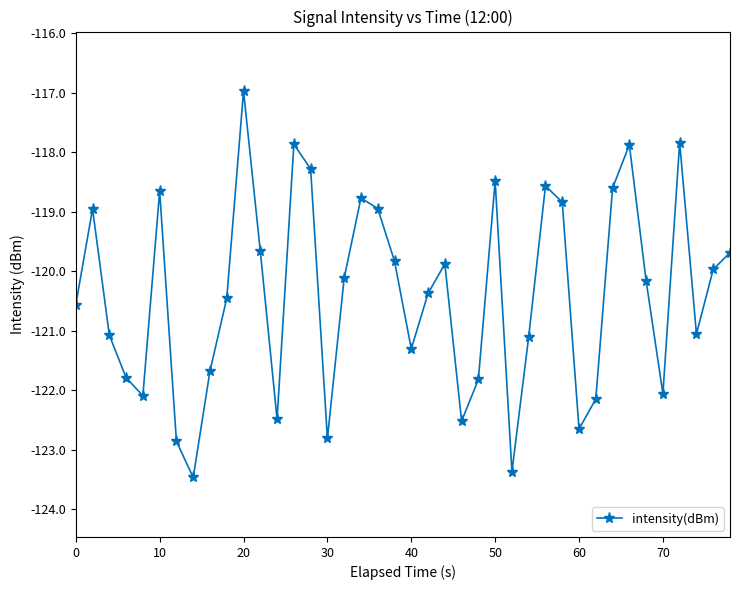

What is the difference between the maximum and minimum values?

6.5